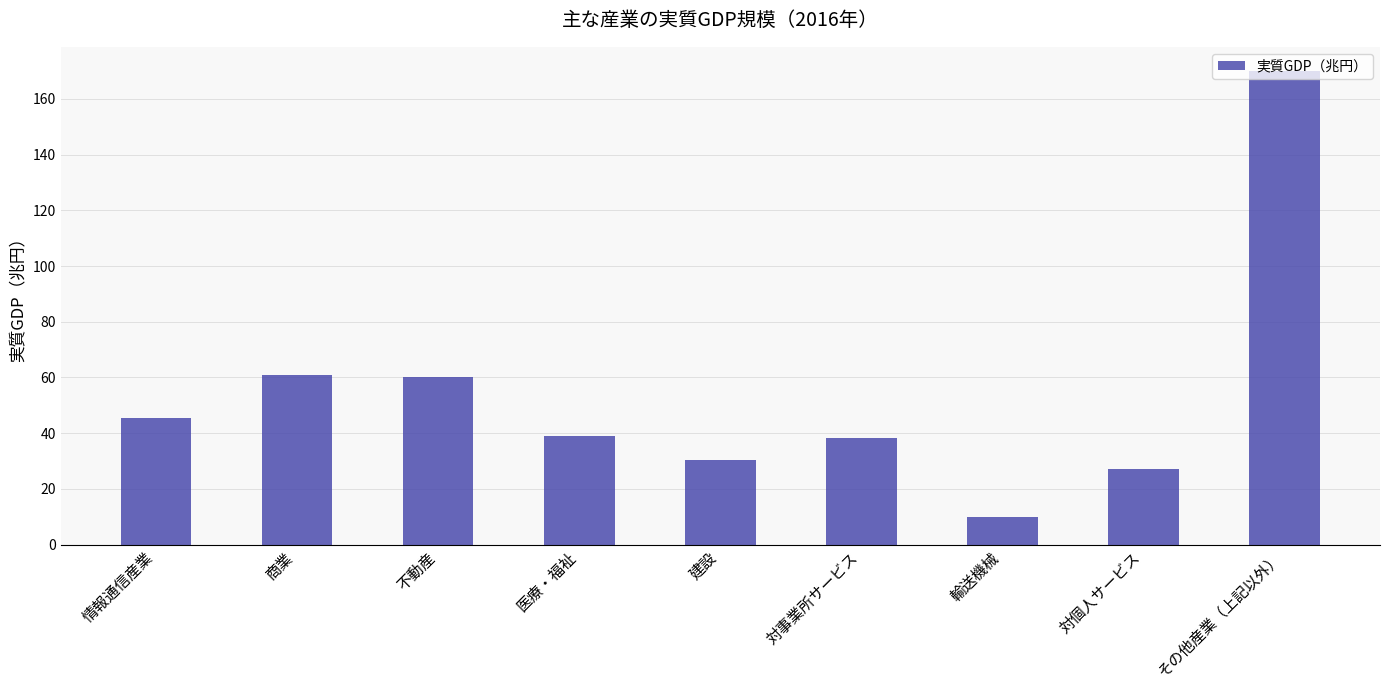

What is the ratio of the value at 商業 to the value at 輸送機械?

6.3